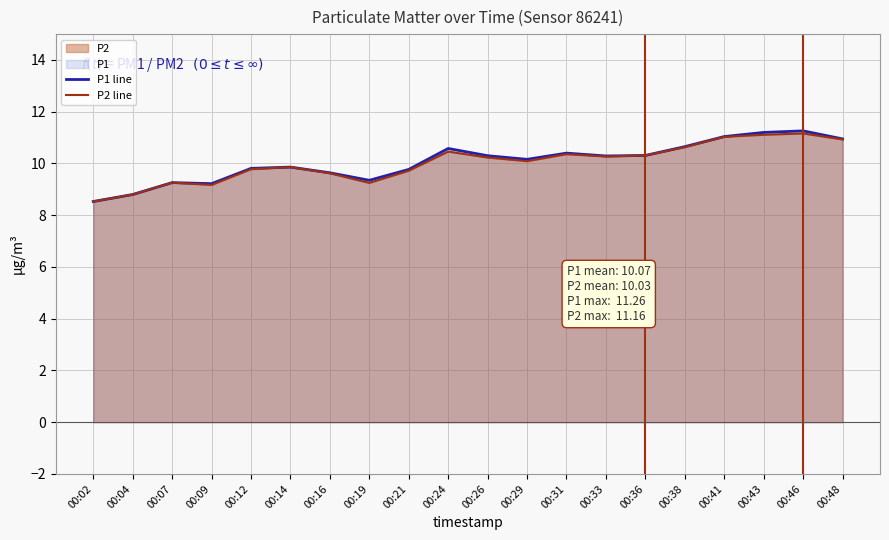

How many categories are shown in the chart?

20